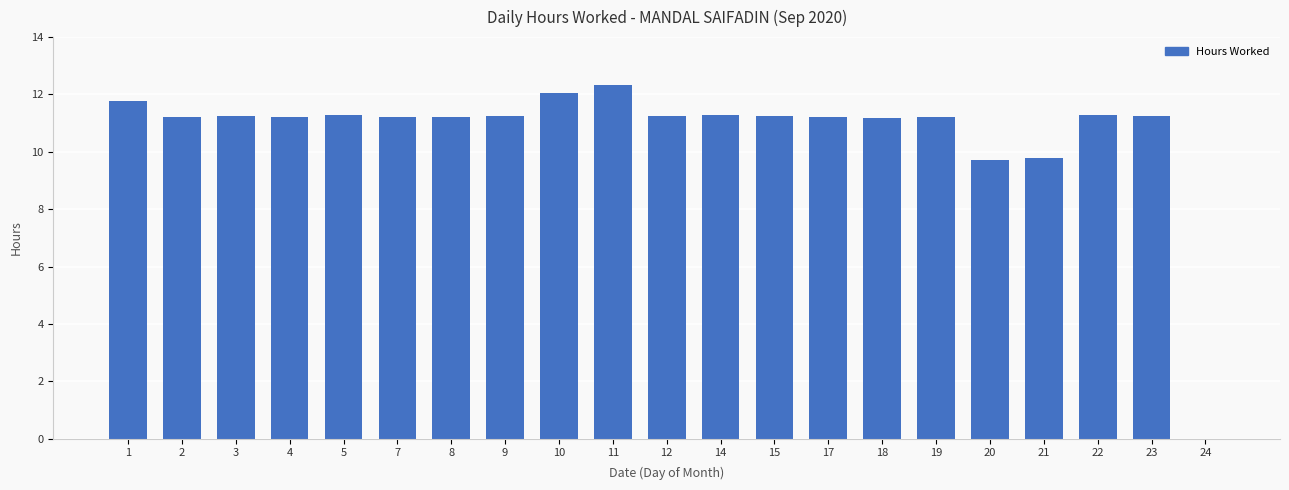

What is the change in value from 11 to 15?

-1.1